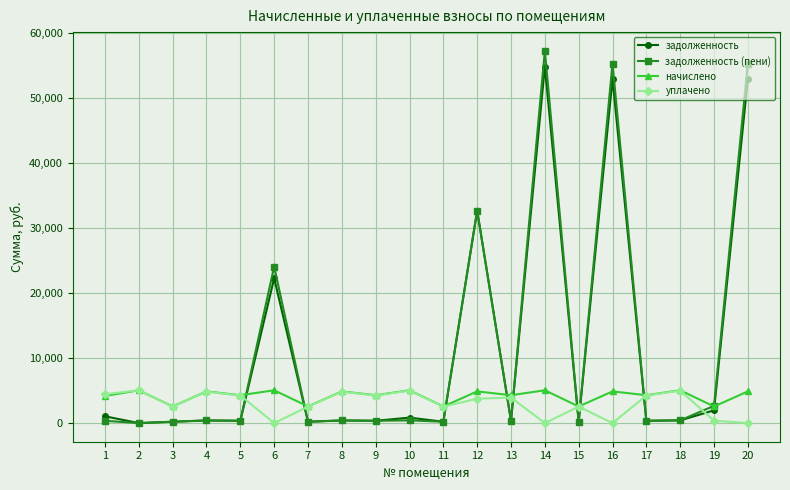

The value of задолженность (пени) at 6 is 24050.7. True or false?

True